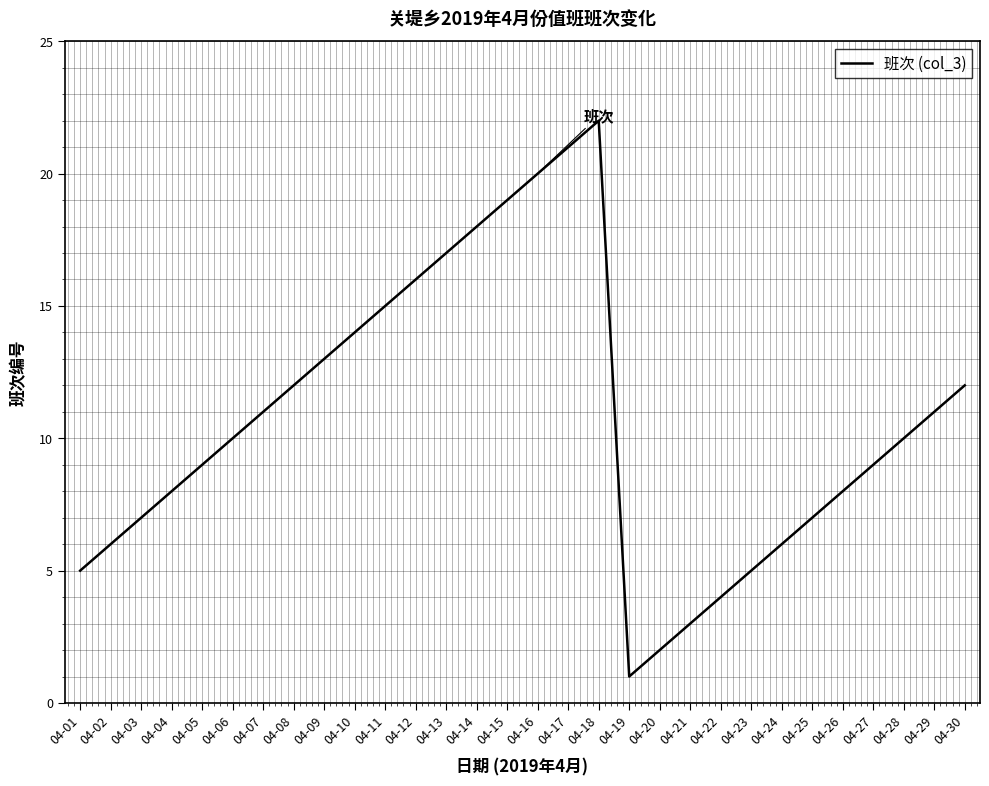

Between 04-18 and 04-09, which is larger?

04-18